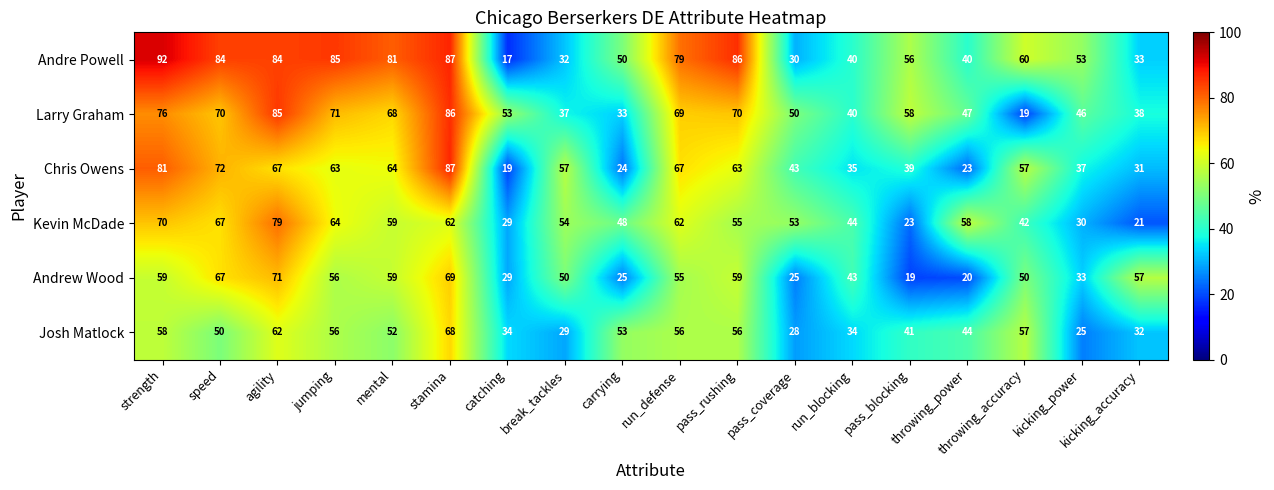

What is the difference between the highest and lowest values at agility?

23